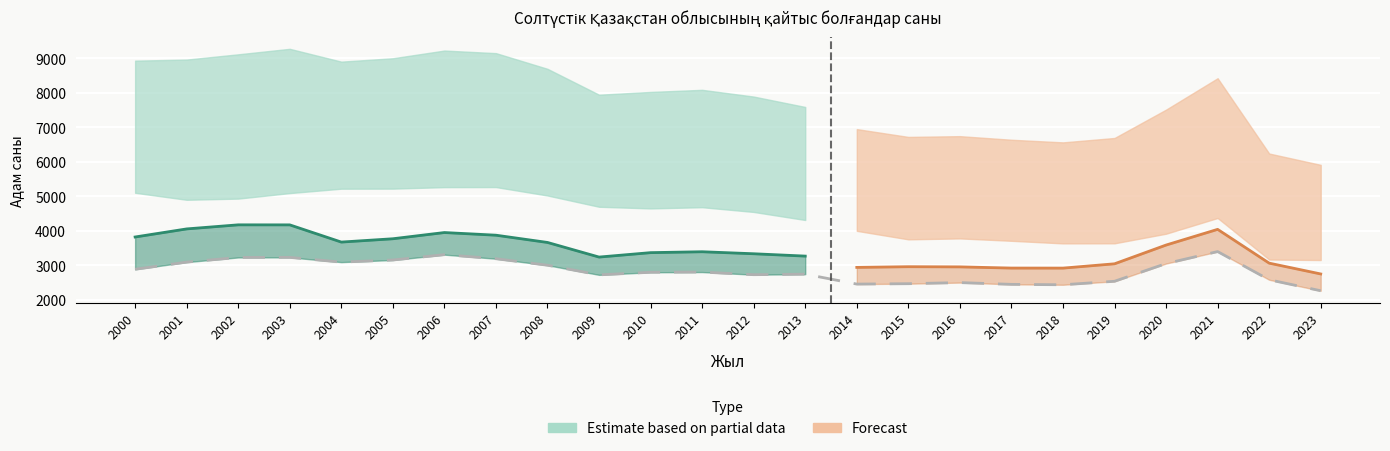

True or false: the data has more than 0 interior local peaks.

True